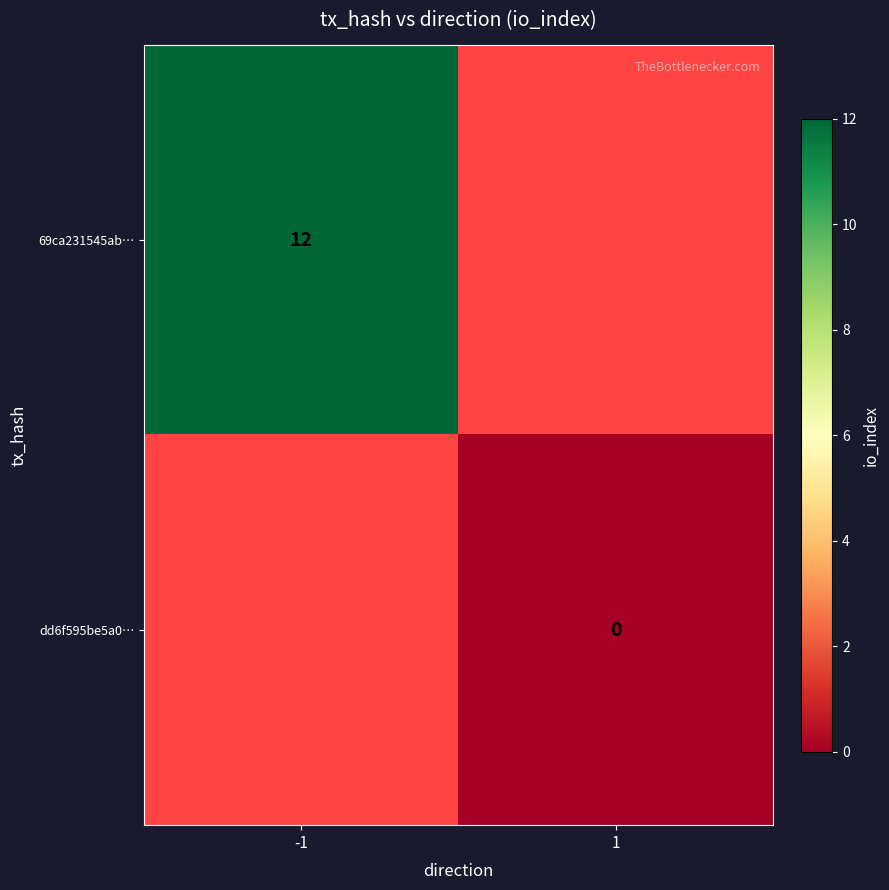

List the series in order of their peak value, highest first.

69ca231545ab…, dd6f595be5a0…